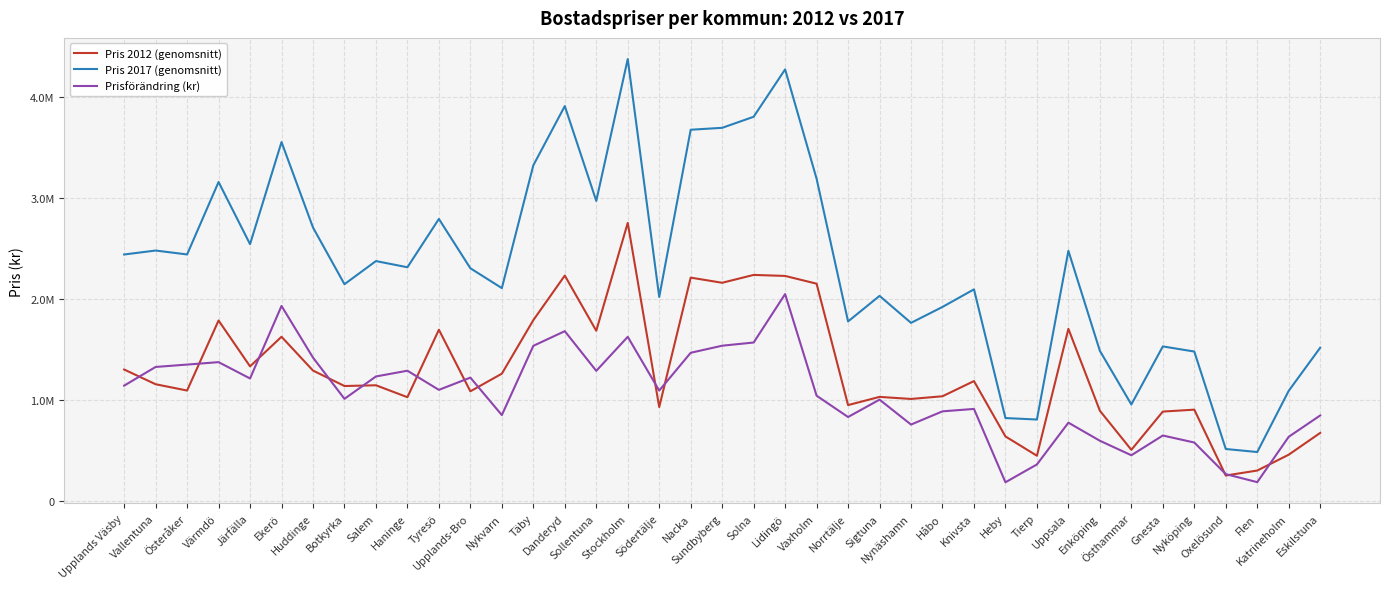

Does the chart have visible grid lines?

Yes